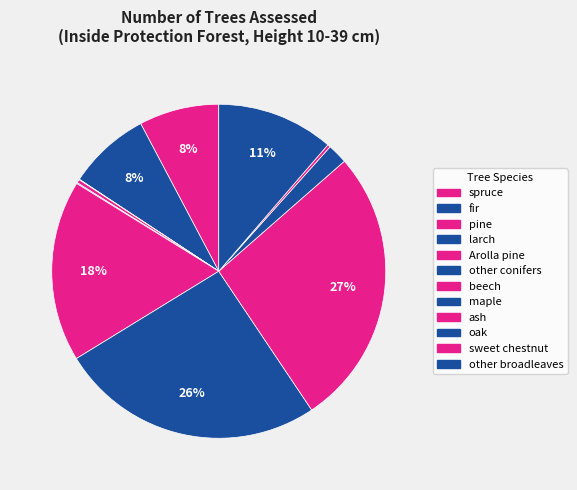

Rank the categories by value from highest to lowest.

ash, maple, beech, other broadleaves, fir, spruce, oak, Arolla pine, sweet chestnut, other conifers, larch, pine